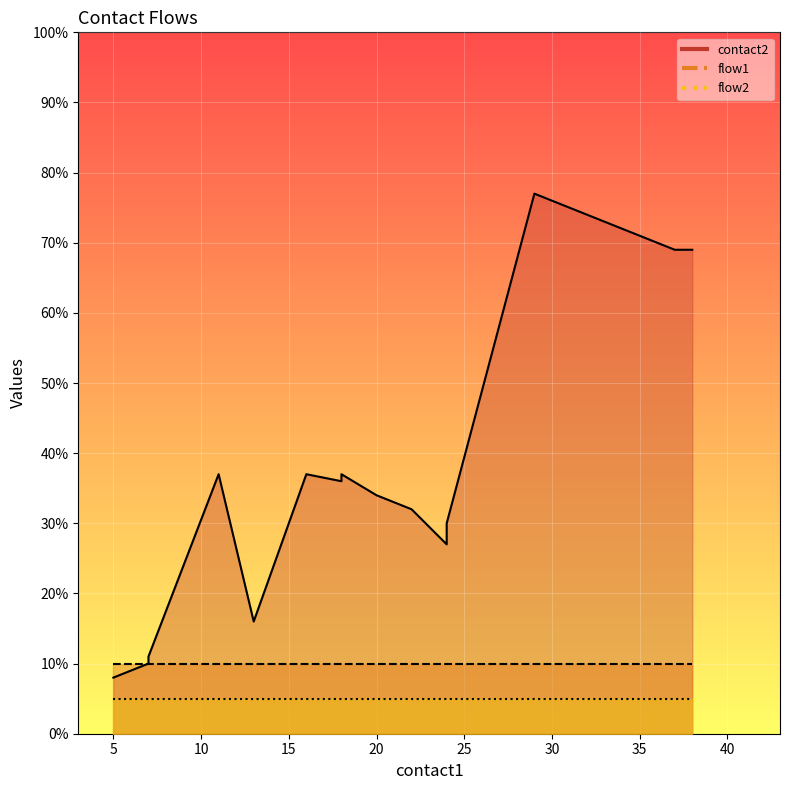

Is the value of flow1 at 24 greater than the value of contact2 at 22?

No